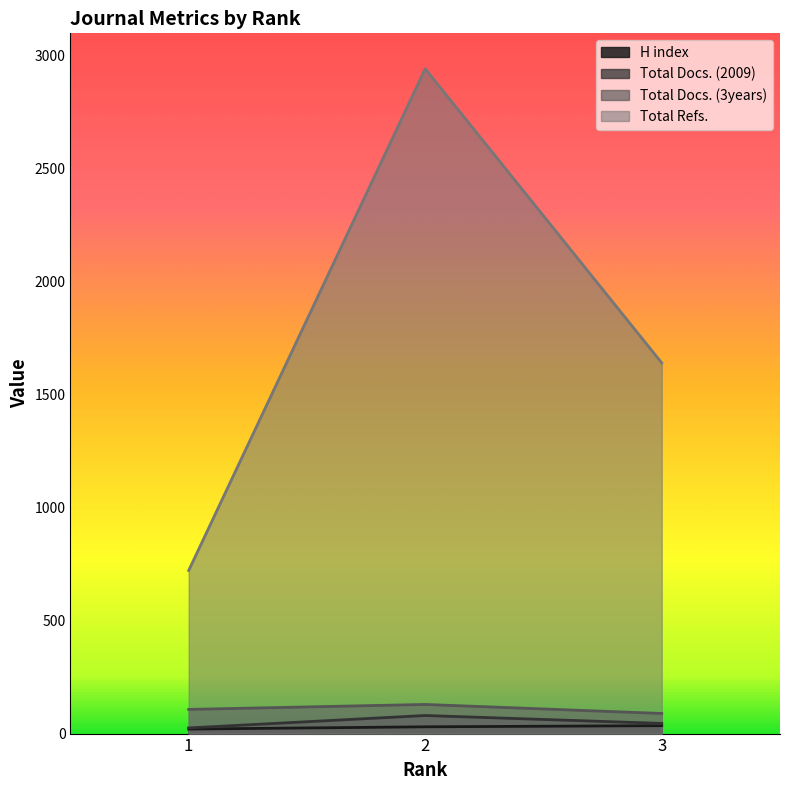

At which label does Total Docs. (3years) first exceed 107?

2